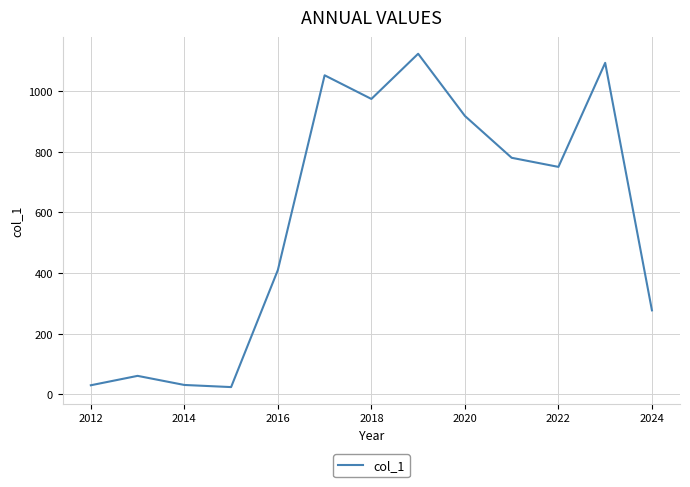

What is the maximum value shown in the chart?

1123